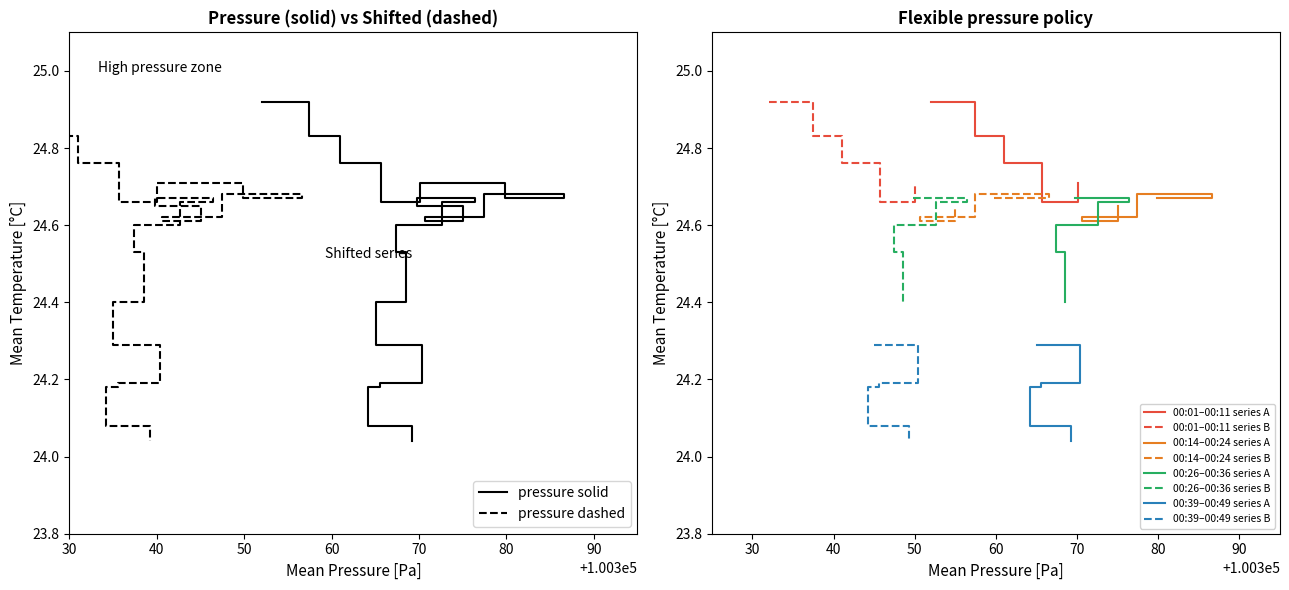

What is the sum of the values at 00:06 and 00:26?

49.4